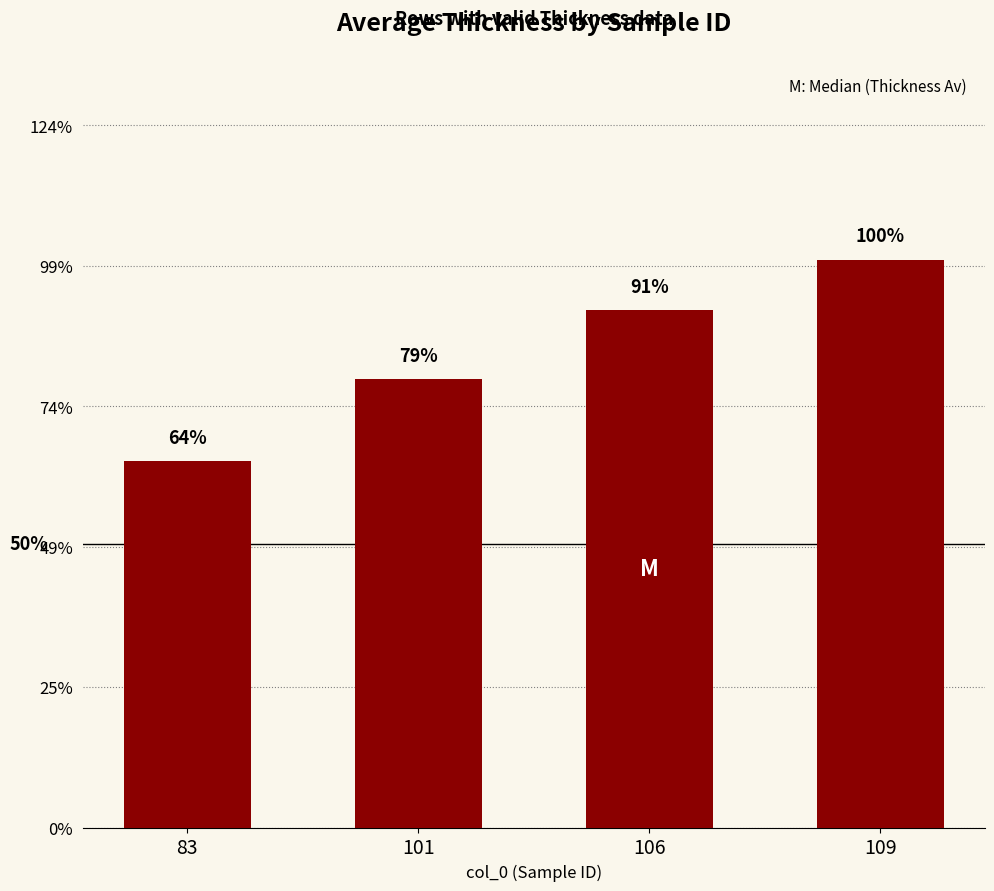

The chart shows a value of 1.4 at 109. True or false?

False